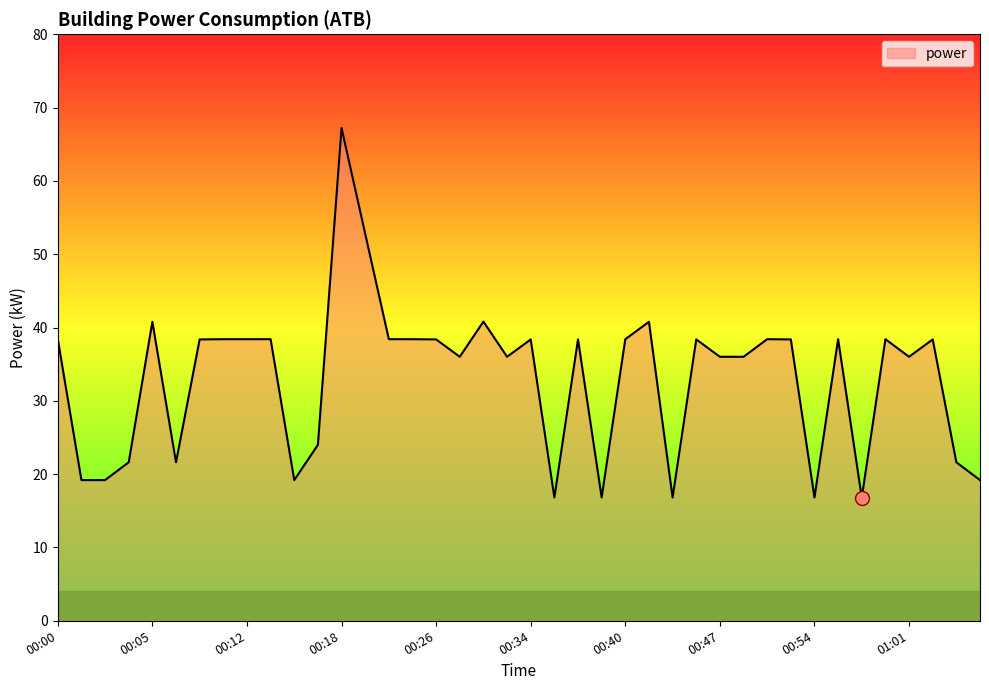

What is the difference between the maximum and minimum values?

50.4